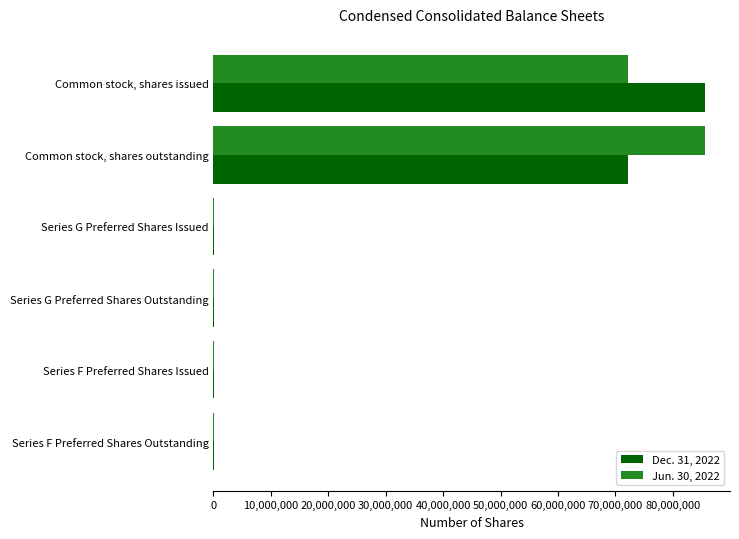

What is the average value of the Dec. 31, 2022 series?

26310350